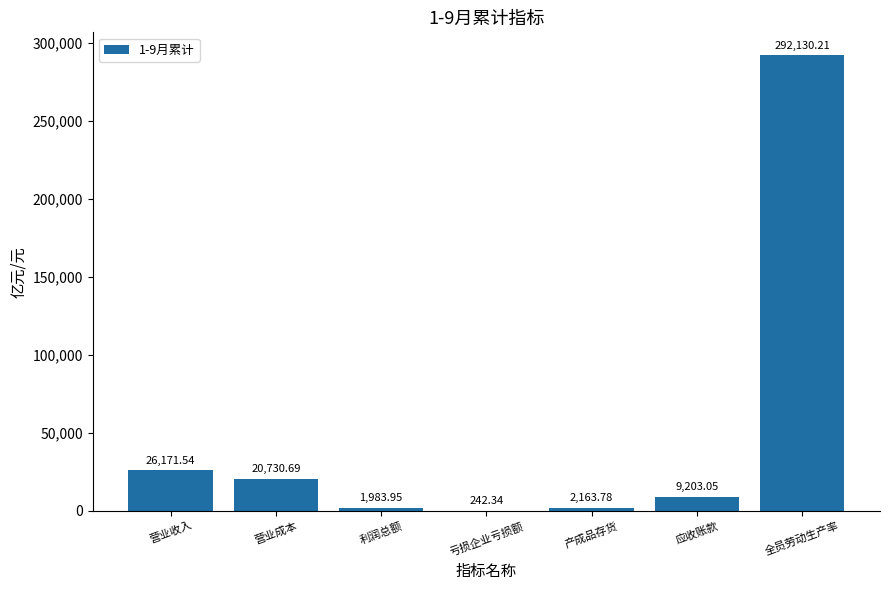

What is the sum of the values at 全员劳动生产率 and 营业成本?

312860.9